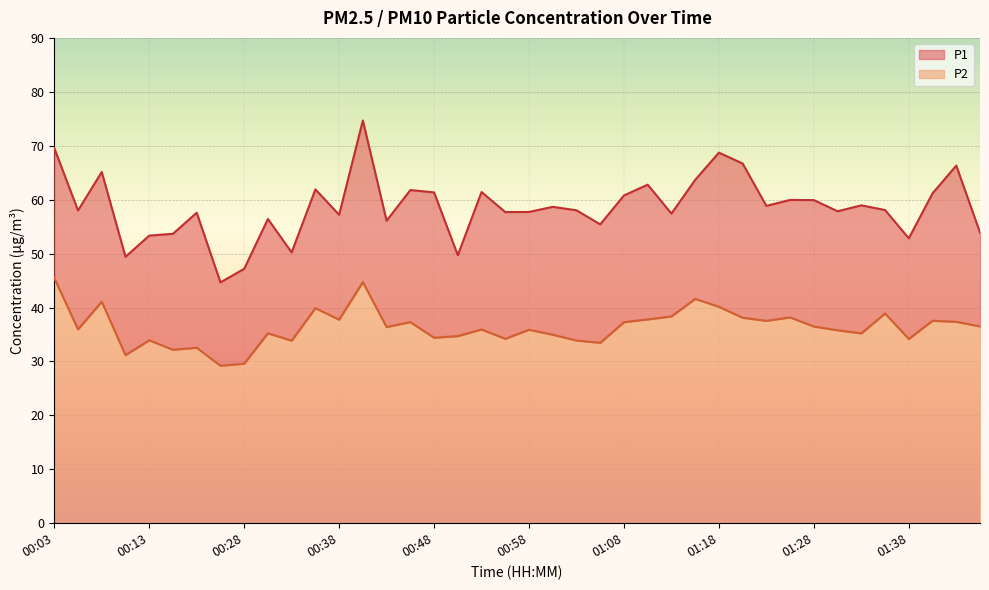

The value of P1 at 00:18 is 82.7. True or false?

False